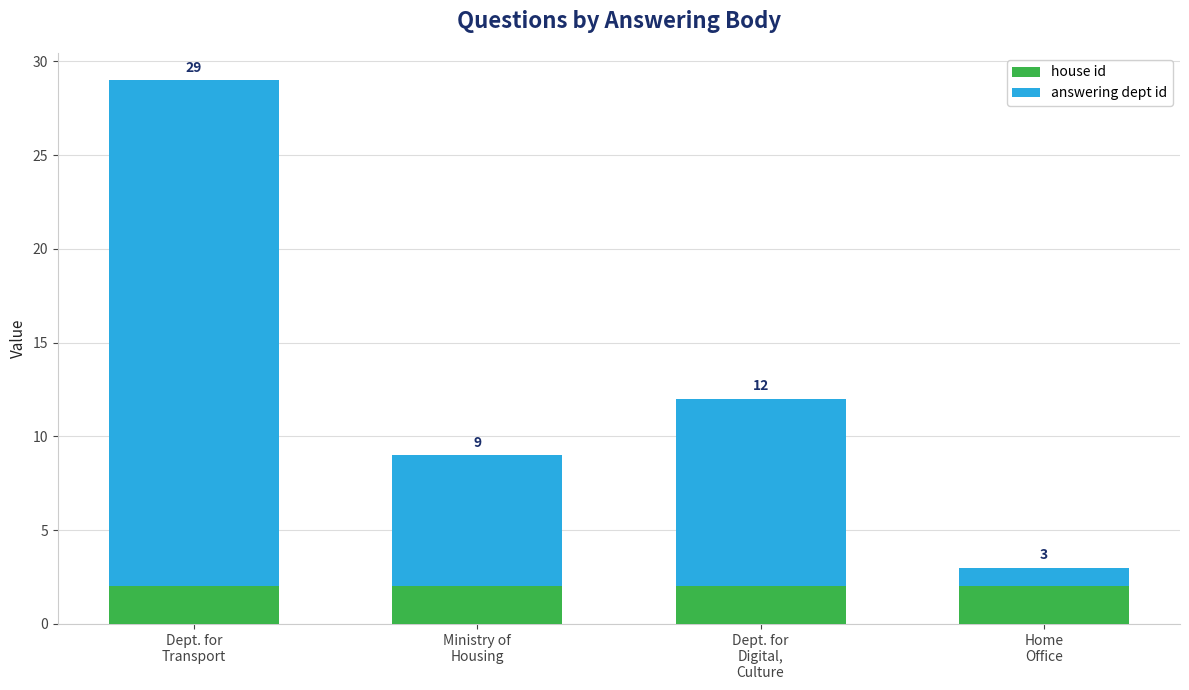

What is the label of the 2nd bar from the left?

Ministry of
Housing